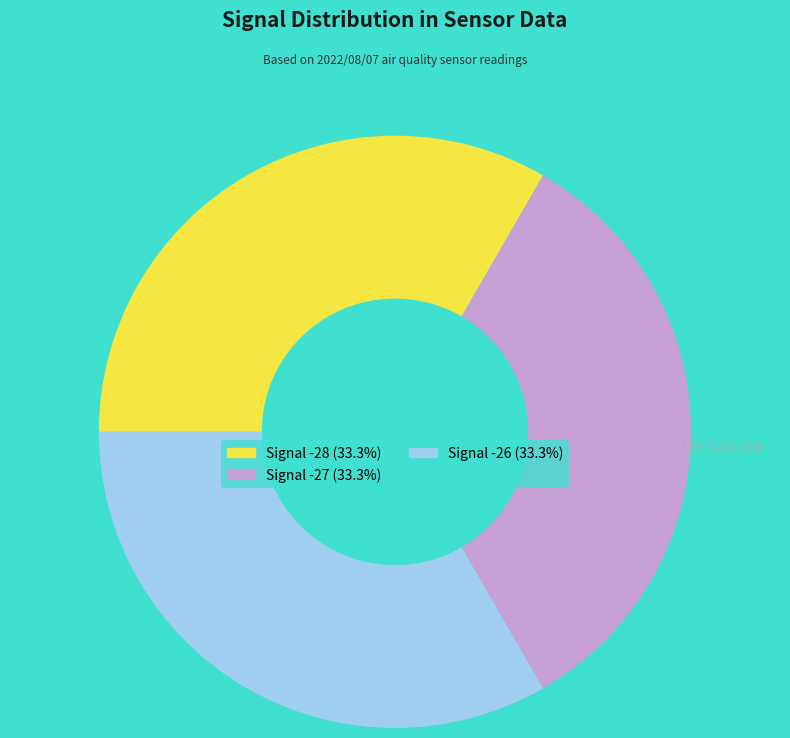

Is there a majority slice in this chart?

No